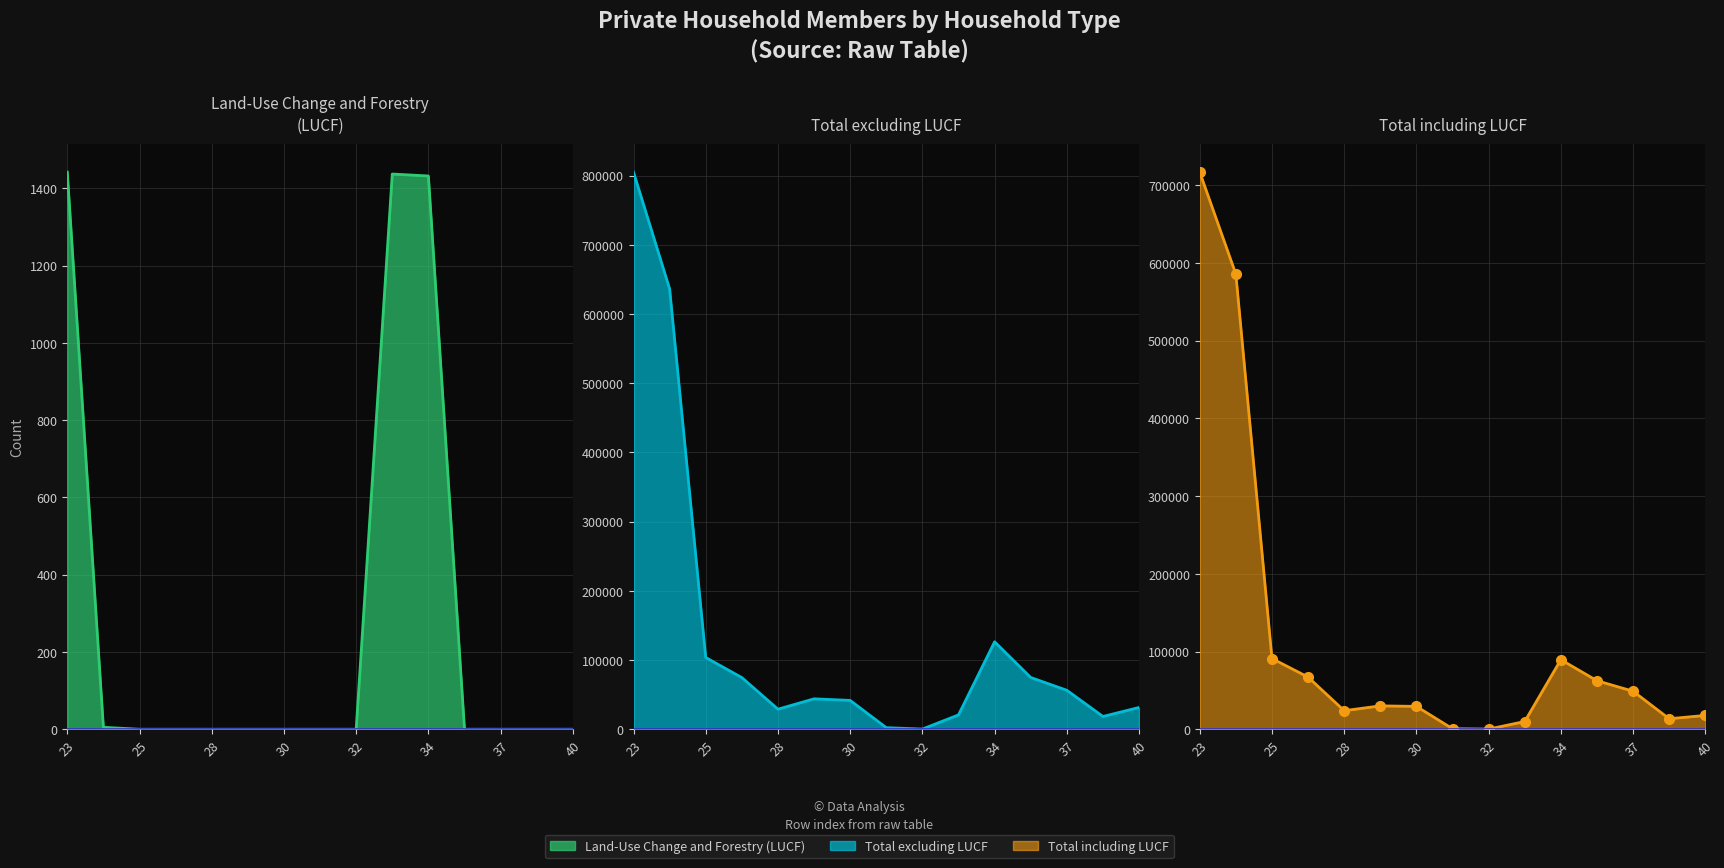

What is the spread (max minus min) of values at 31?

2289